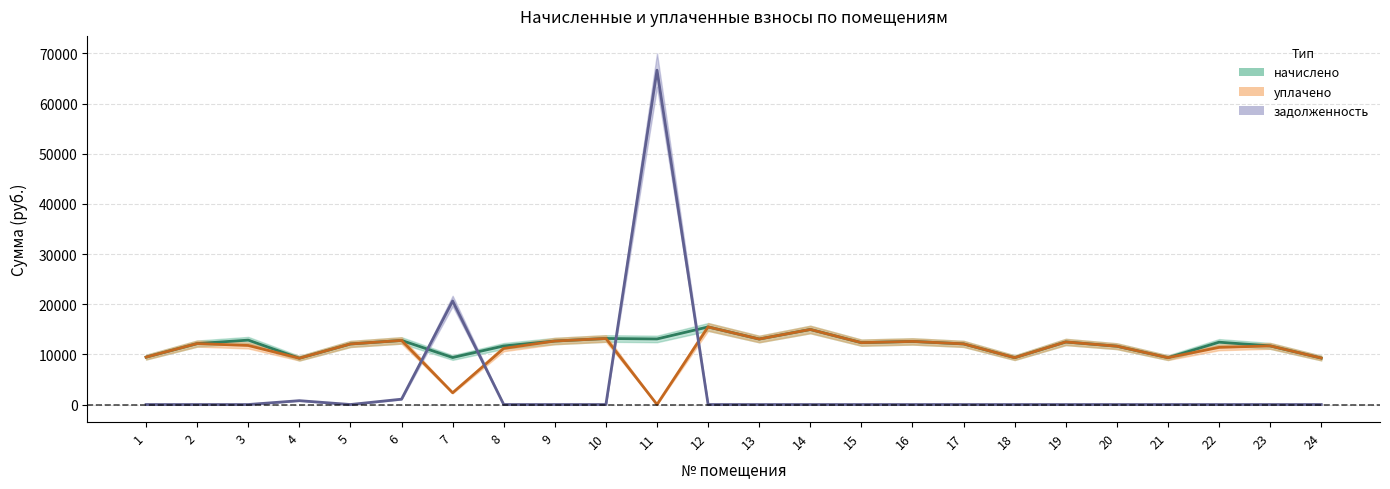

What is the spread (max minus min) of values at 17?

12088.3